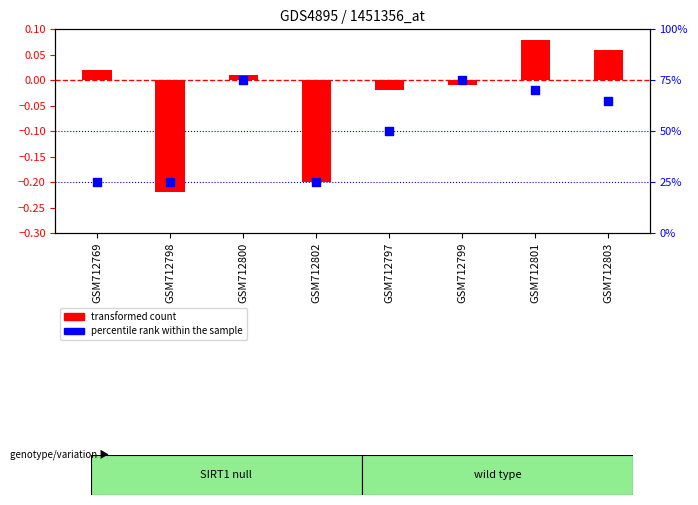

Is the value of percentile rank within the sample at GSM712800 greater than the value of transformed count at GSM712801?

Yes